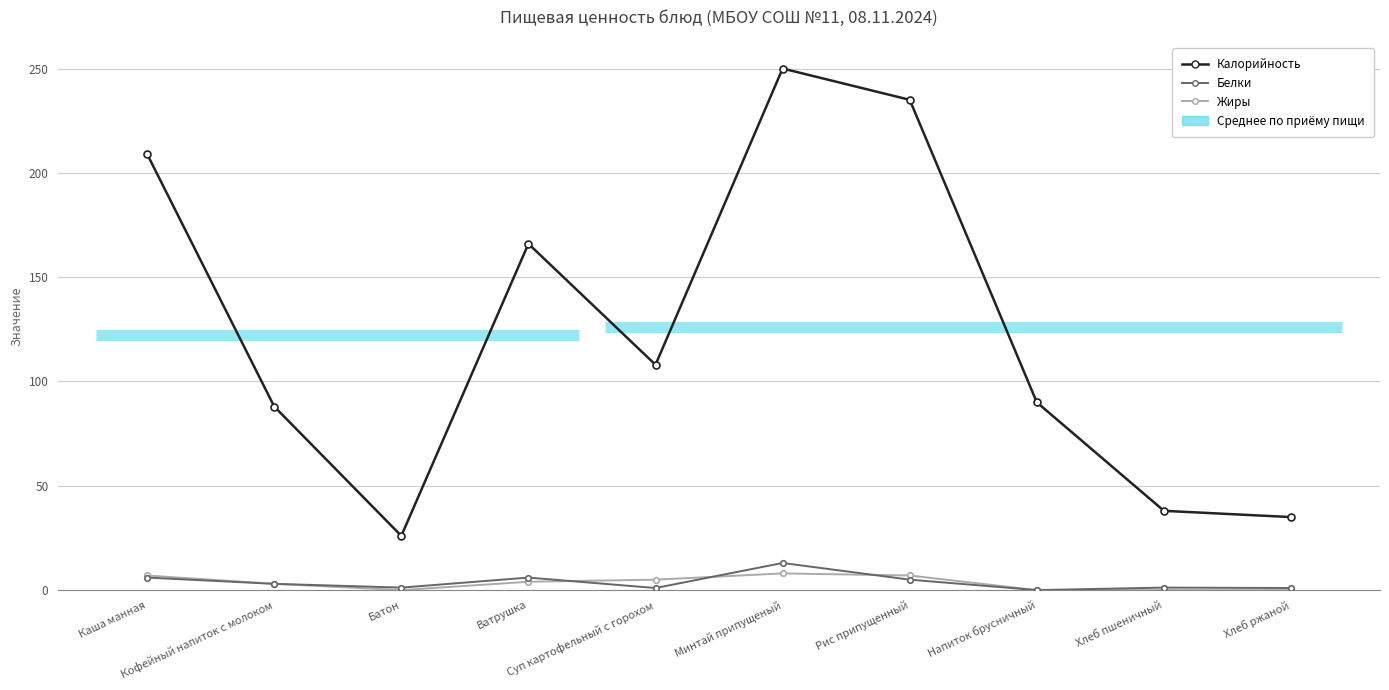

Which has a higher value, Хлеб ржаной or Суп картофельный с горохом?

Суп картофельный с горохом